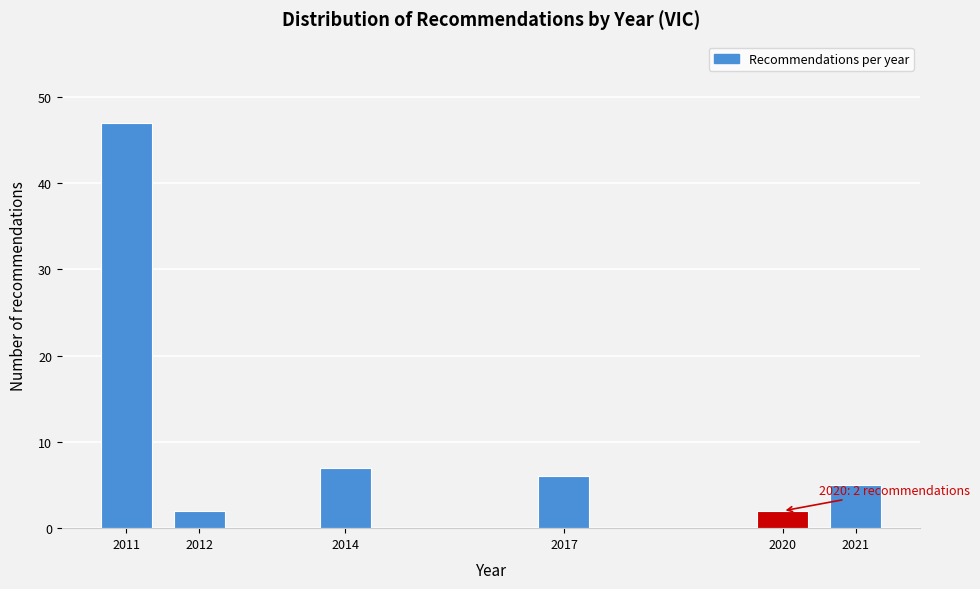

Reading left to right, extract all data points from this chart.

47	2	7	6	2	5